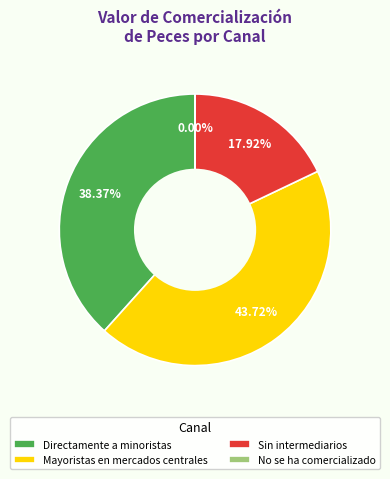

To the nearest percent, what portion does Sin intermediarios represent?

18%